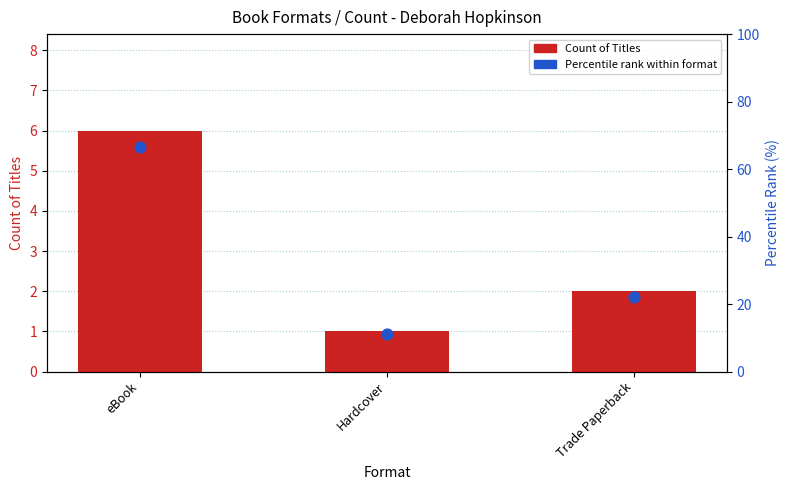

Which series has the largest total across all categories?

Percentile rank within format